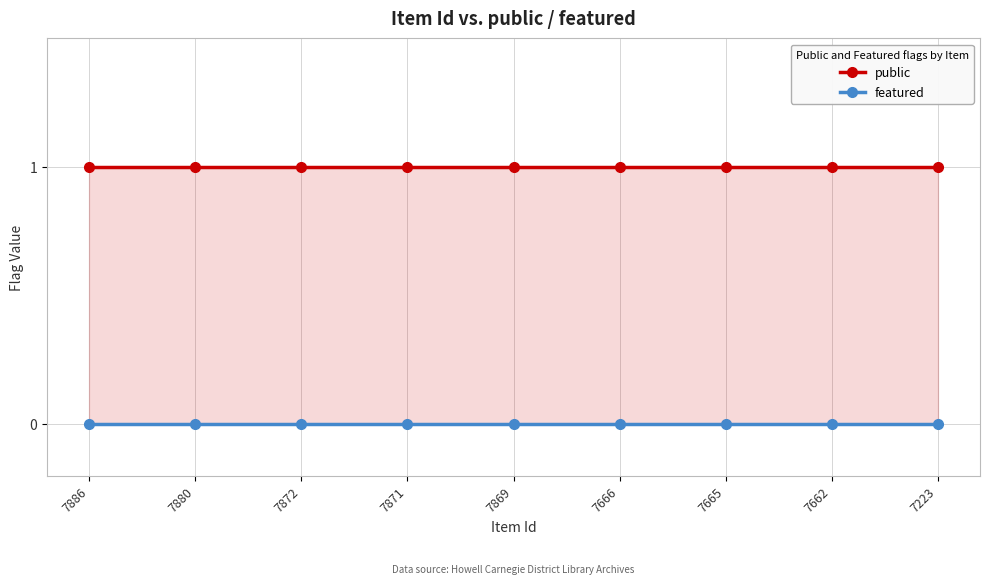

What are all the series names shown in the legend?

public, featured